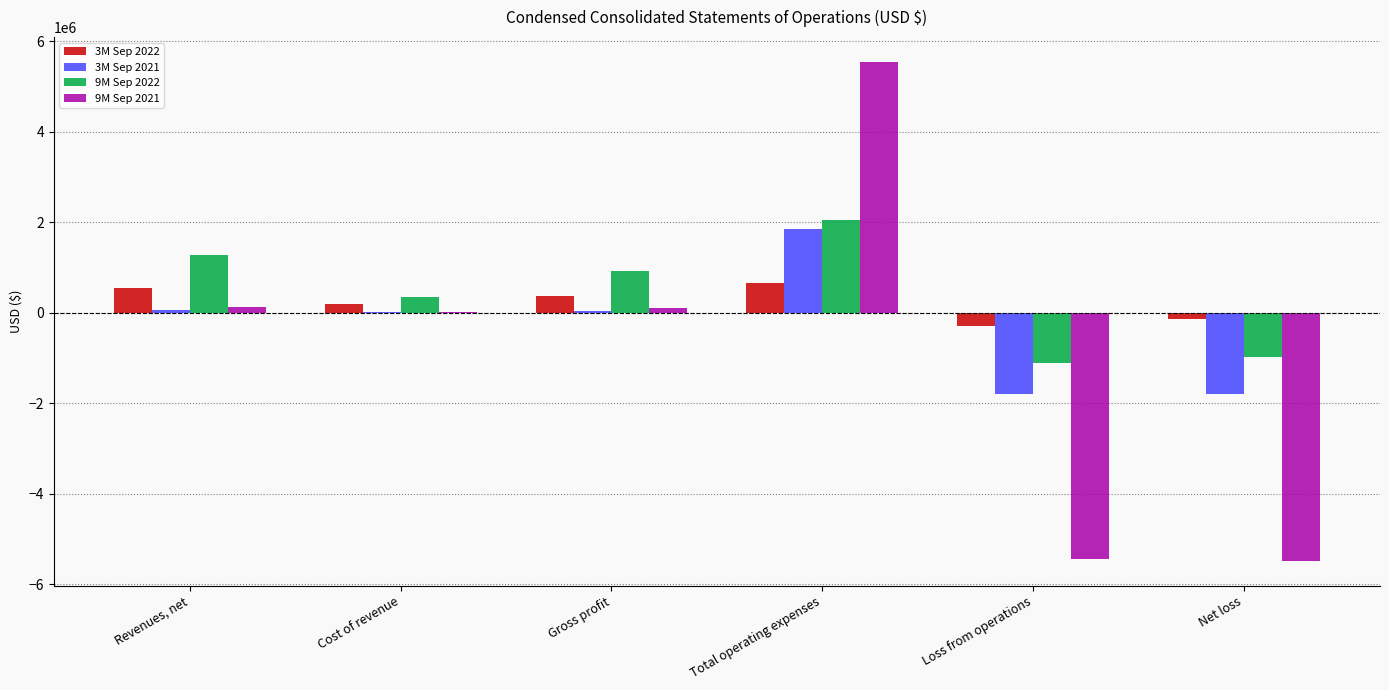

At which label does 9M Sep 2022 reach its peak?

Total operating expenses